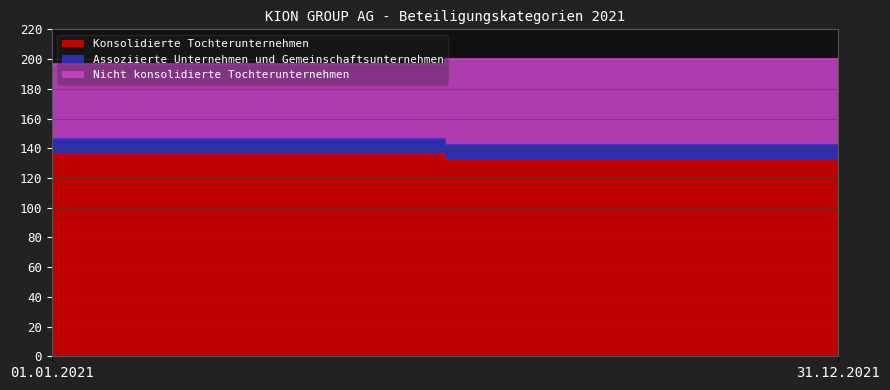

The Assoziierte Unternehmen und Gemeinschaftsunternehmen series shows 6 at 31.12.2021. True or false?

False